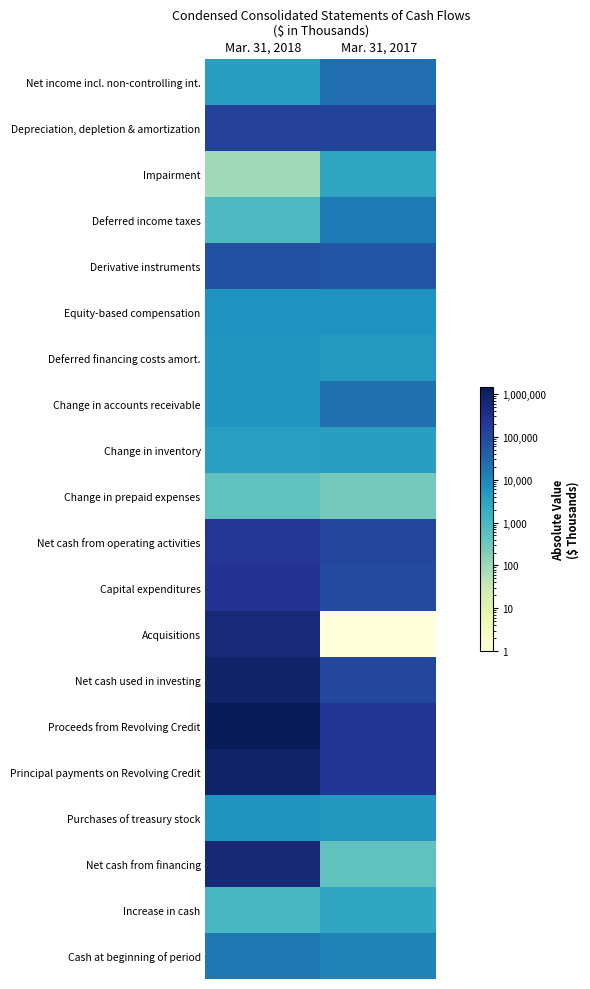

Reading left to right, what are all the values shown in this chart?

Net income incl. non-controlling int.: Mar. 31, 2018=3712.0	Mar. 31, 2017=23825.0
Depreciation, depletion & amortization: Mar. 31, 2018=149265.0	Mar. 31, 2017=126666.0
Impairment: Mar. 31, 2018=93.0	Mar. 31, 2017=2682.0
Deferred income taxes: Mar. 31, 2018=828.0	Mar. 31, 2017=16037.0
Derivative instruments: Mar. 31, 2018=71116.0	Mar. 31, 2017=56075.0
Equity-based compensation: Mar. 31, 2018=6754.0	Mar. 31, 2017=6708.0
Deferred financing costs amort.: Mar. 31, 2018=5475.0	Mar. 31, 2017=4940.0
Change in accounts receivable: Mar. 31, 2018=5708.0	Mar. 31, 2017=22478.0
Change in inventory: Mar. 31, 2018=3672.0	Mar. 31, 2017=3679.0
Change in prepaid expenses: Mar. 31, 2018=492.0	Mar. 31, 2017=282.0
Net cash from operating activities: Mar. 31, 2018=228359.0	Mar. 31, 2017=107799.0
Capital expenditures: Mar. 31, 2018=254838.0	Mar. 31, 2017=96047.0
Acquisitions: Mar. 31, 2018=520728.0	Mar. 31, 2017=0.0
Net cash used in investing: Mar. 31, 2018=812568.0	Mar. 31, 2017=104766.0
Proceeds from Revolving Credit: Mar. 31, 2018=1470000.0	Mar. 31, 2017=246000.0
Principal payments on Revolving Credit: Mar. 31, 2018=875000.0	Mar. 31, 2017=241000.0
Purchases of treasury stock: Mar. 31, 2018=6021.0	Mar. 31, 2017=5419.0
Net cash from financing: Mar. 31, 2018=585224.0	Mar. 31, 2017=474.0
Increase in cash: Mar. 31, 2018=1015.0	Mar. 31, 2017=2559.0
Cash at beginning of period: Mar. 31, 2018=16720.0	Mar. 31, 2017=11226.0